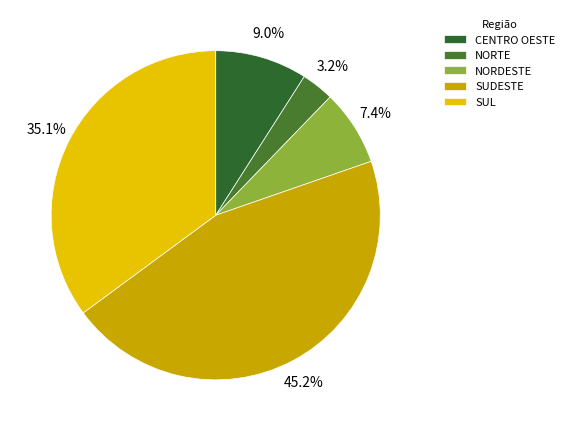

Does CENTRO OESTE account for over 50% of the chart?

No